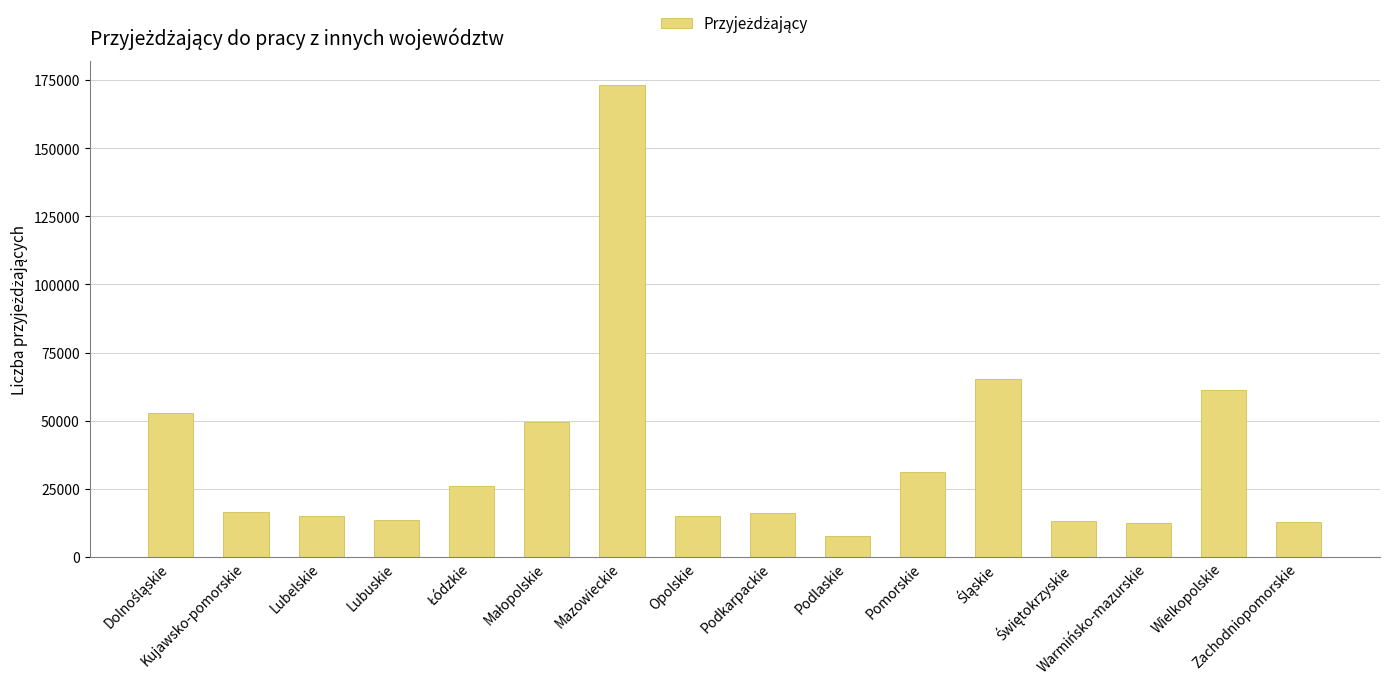

What is the maximum value shown in the chart?

173348